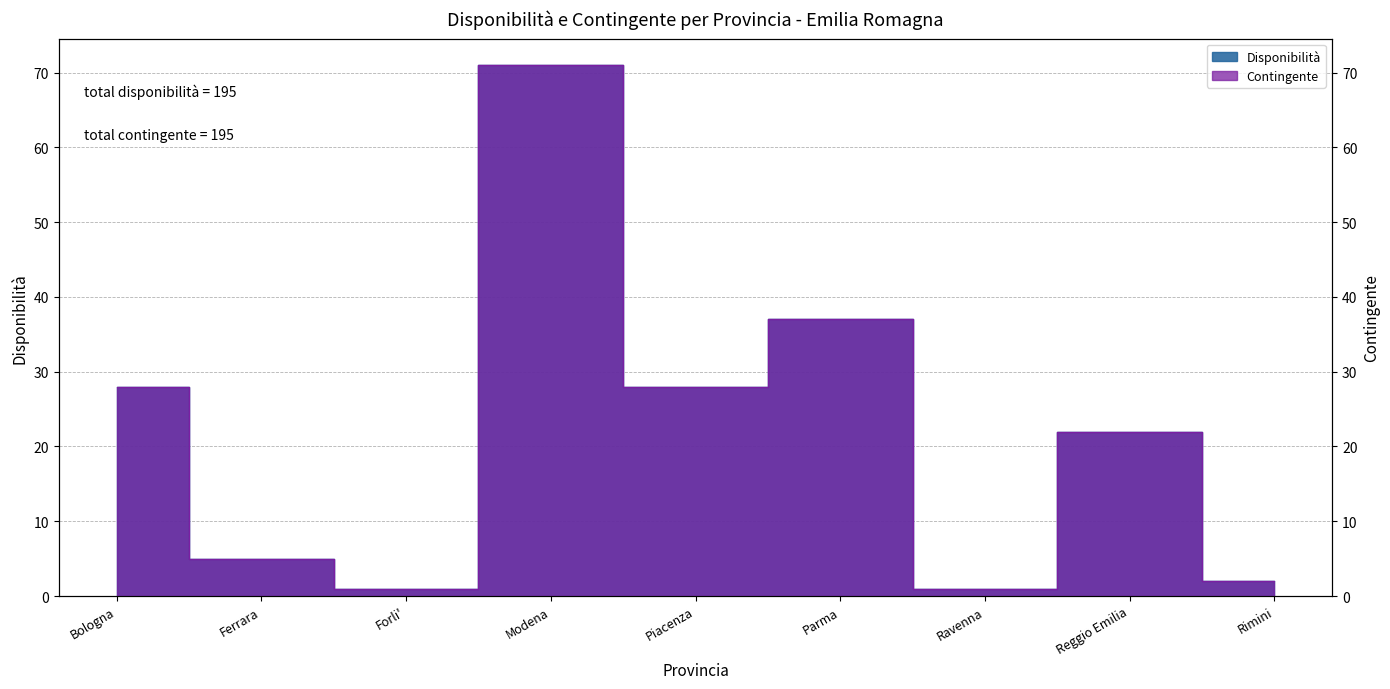

Which series has the largest range (max minus min)?

Disponibilità